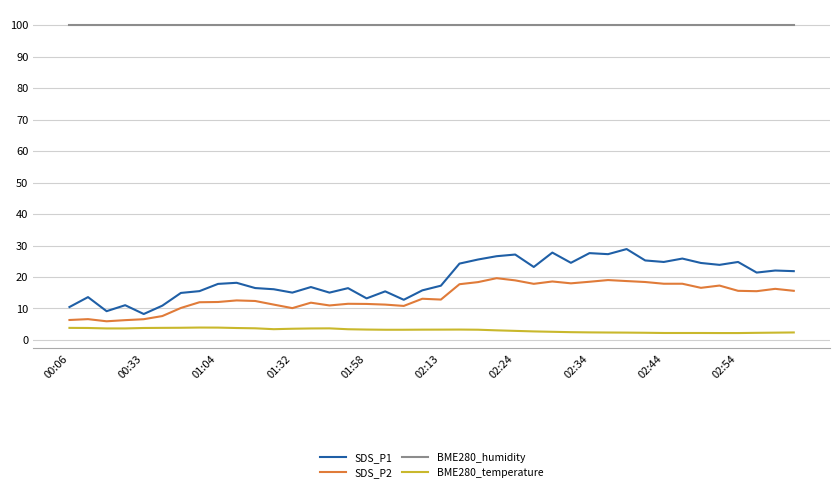

Is this an area chart (filled region under the line)?

No